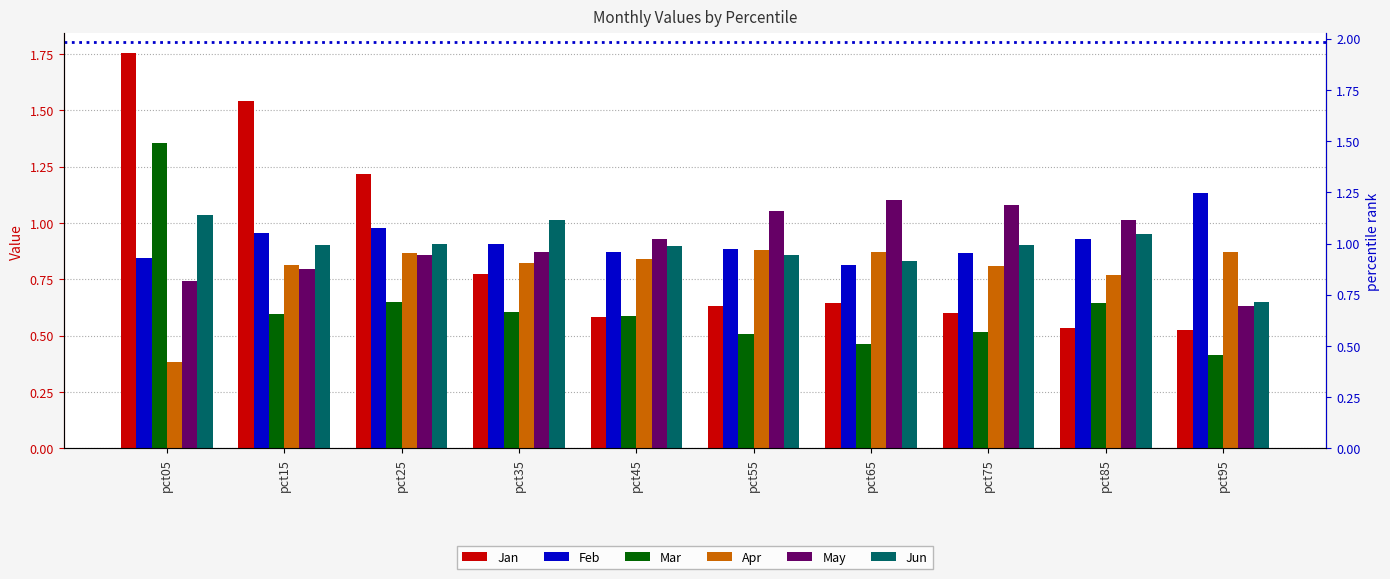

What is the spread (max minus min) of values at pct75?

0.6